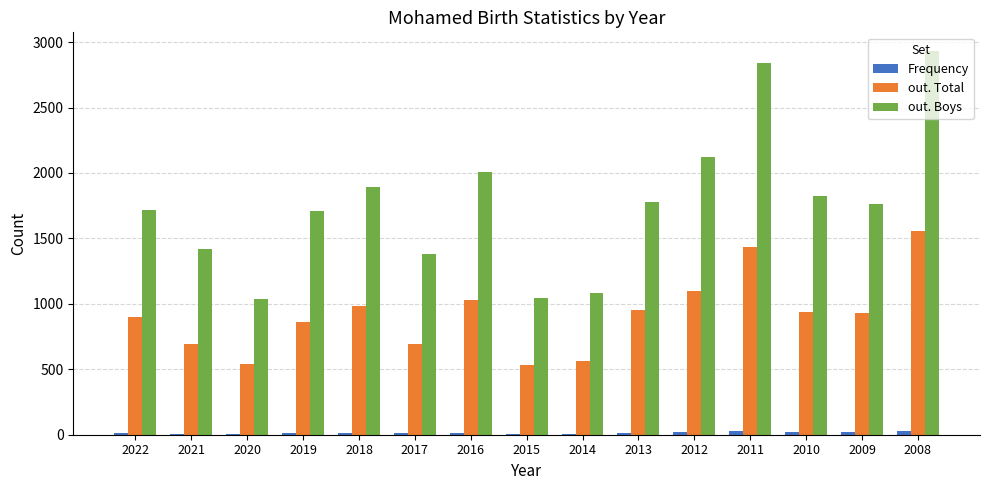

Which series has the largest total across all categories?

out. Boys